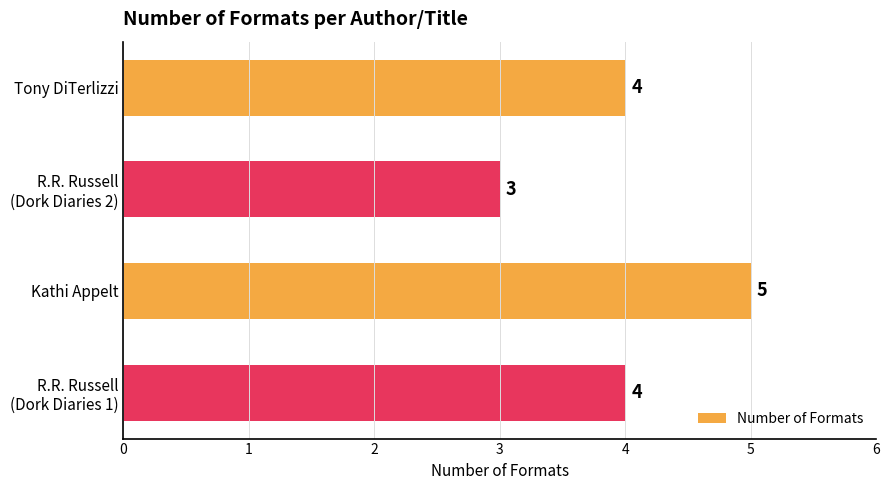

The chart shows a value of 2 at Kathi Appelt. True or false?

False